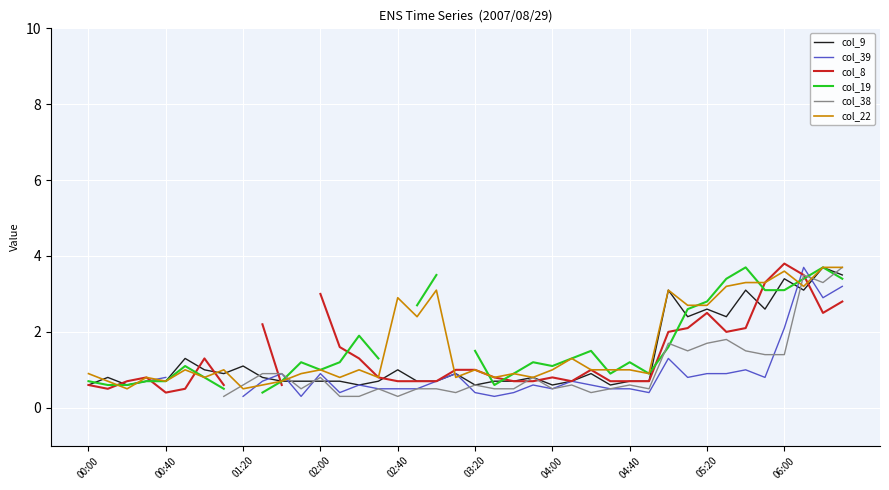

What is the minimum value for col_9?

0.6